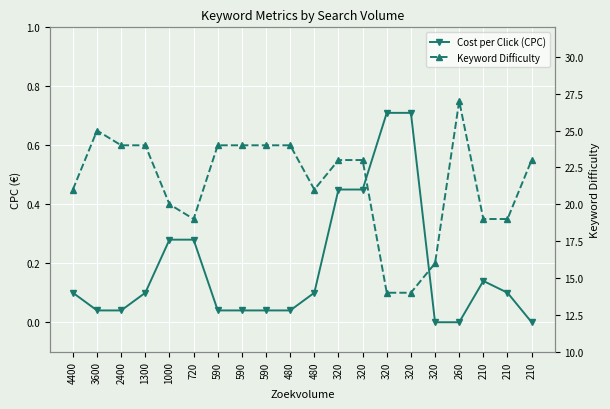

What is the difference between the Cost per Click (CPC) values at 3600 and 1300?

0.1